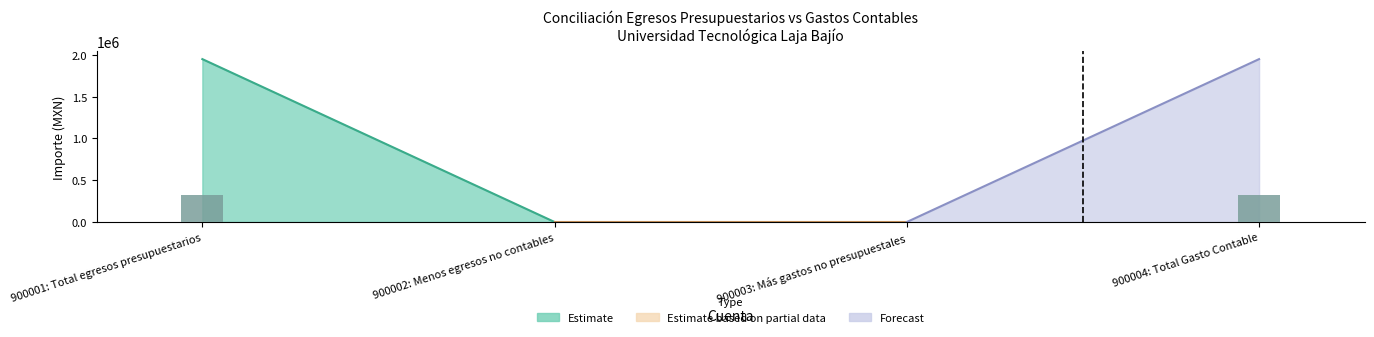

What is the ratio of the value at 900001: Total egresos presupuestarios to the value at 900004: Total Gasto Contable?

1.0